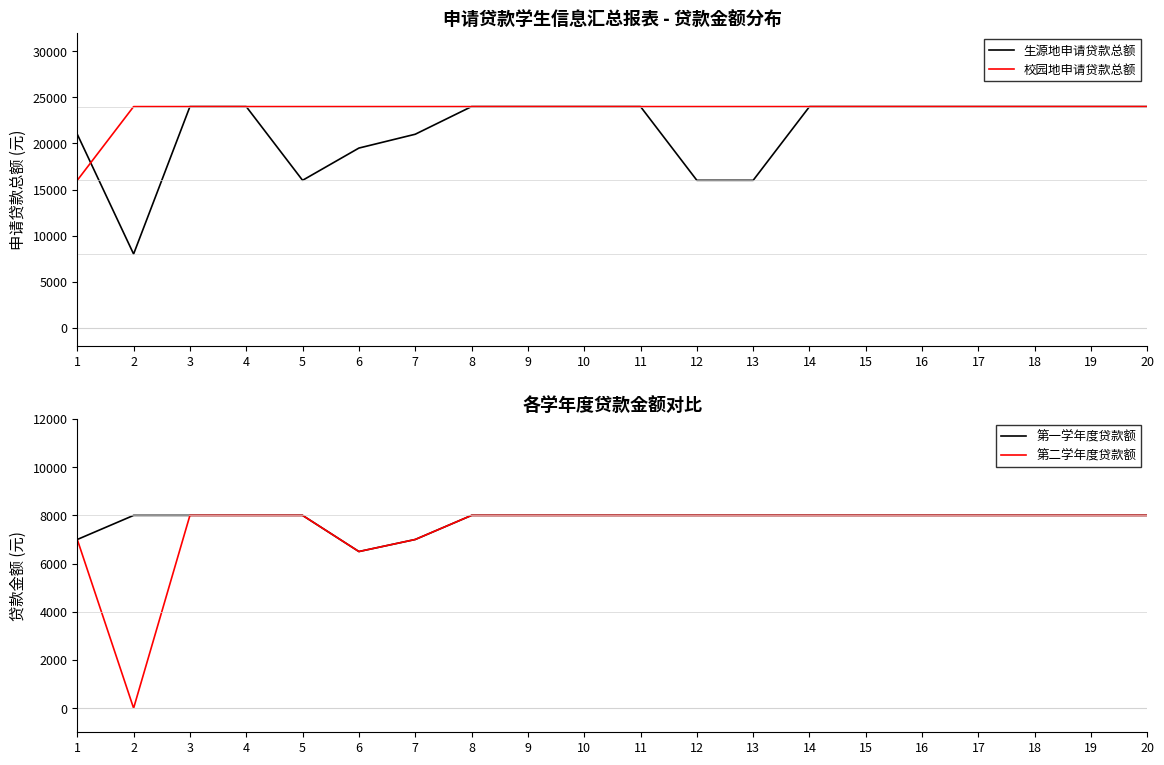

Read the 第一学年度贷款额 value at 16, to the nearest 100.

8000